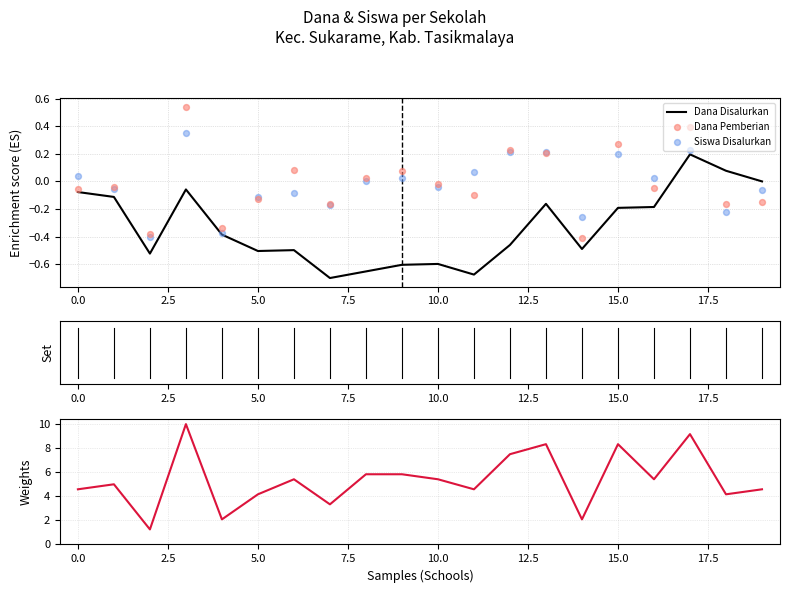

Is the value of Siswa Disalurkan at 13 greater than the value of Dana Pemberian at 19?

Yes